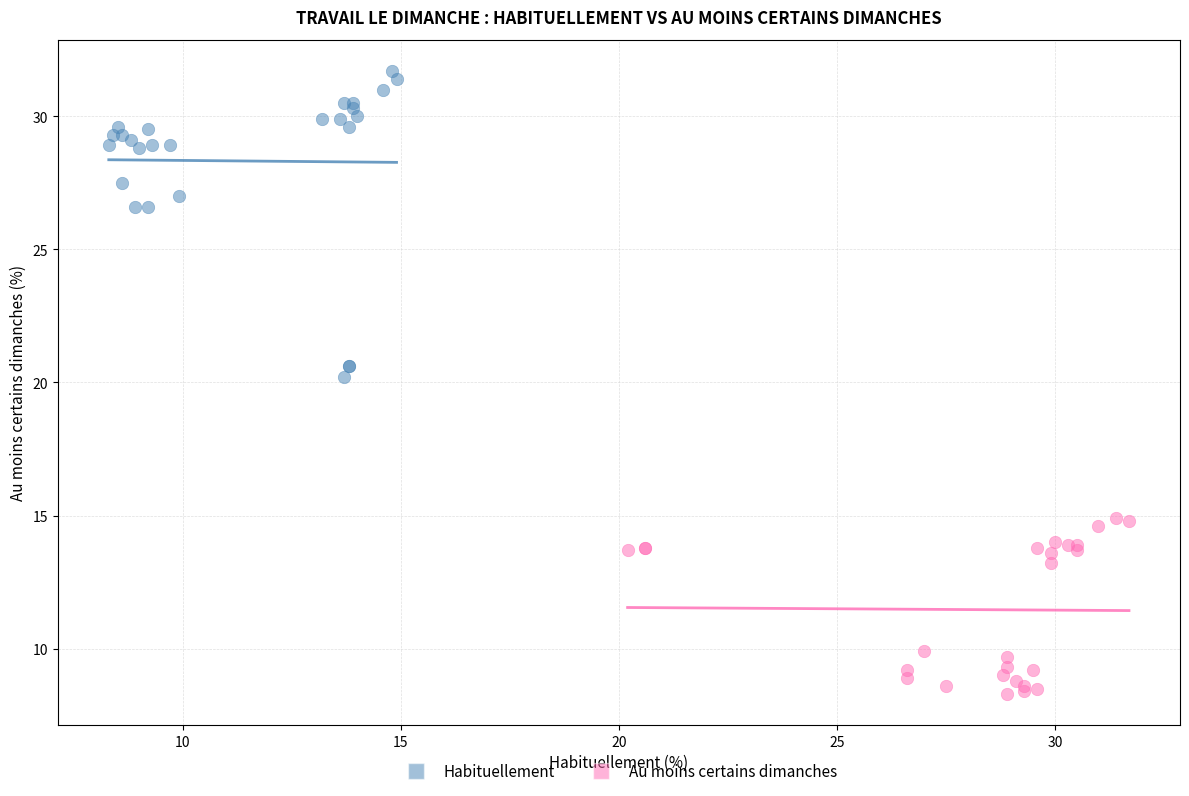

Which series contains the lowest Y value?

Au moins certains dimanches